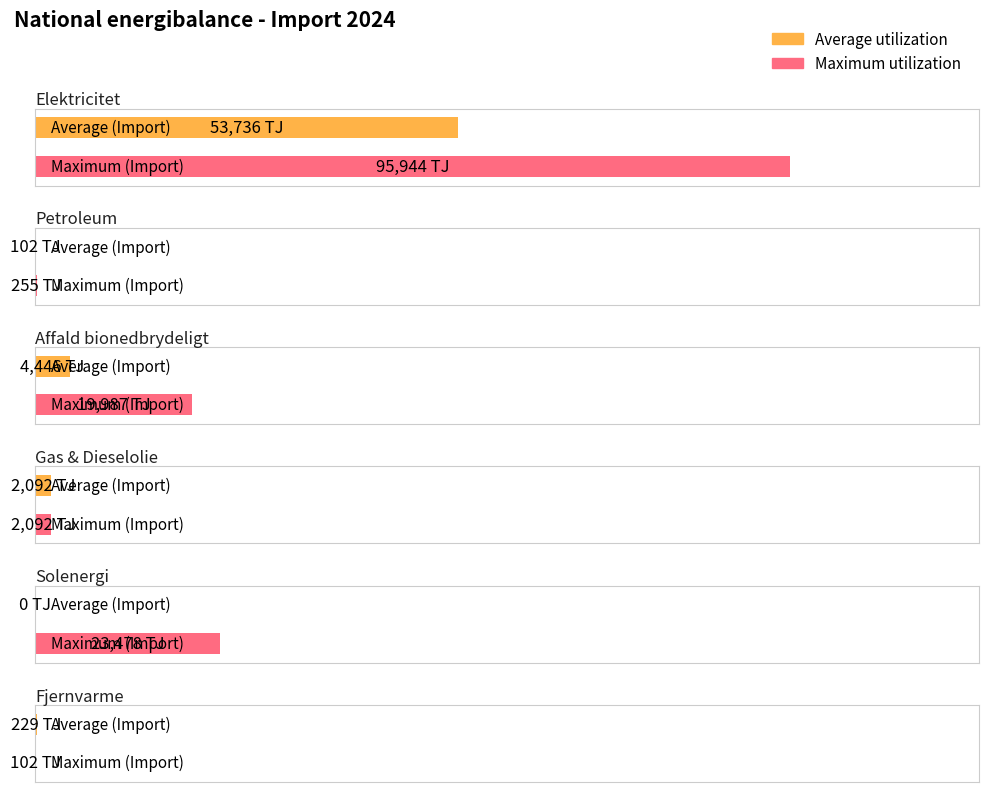

Which has a higher value, Fjernvarme or Petroleum?

Fjernvarme